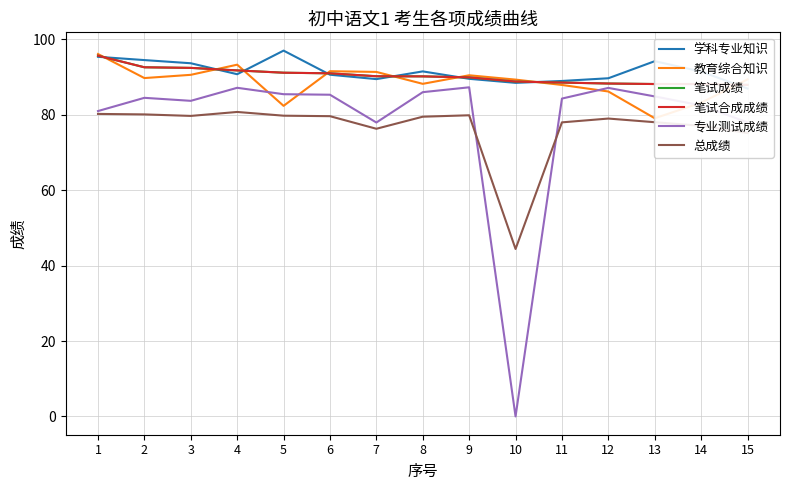

List the labels in order of 学科专业知识 value, largest first.

5, 1, 2, 13, 3, 8, 14, 4, 6, 12, 9, 7, 11, 10, 15